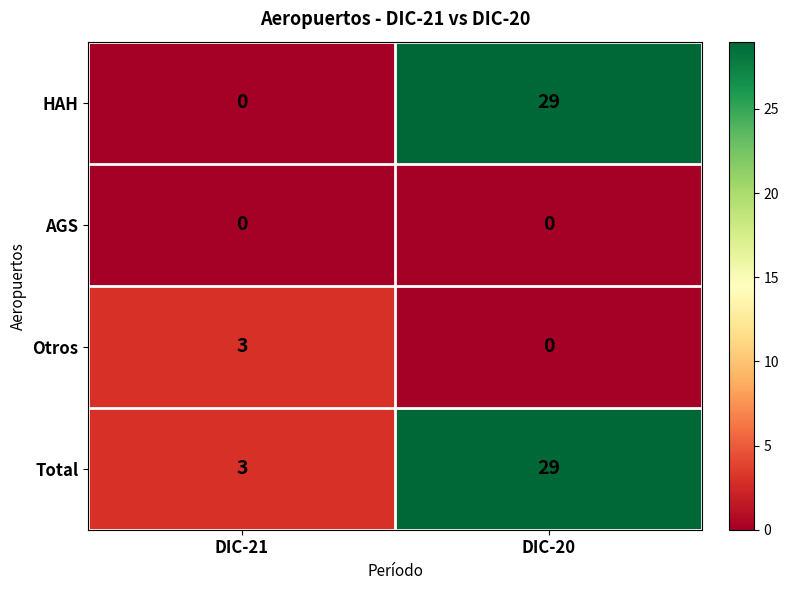

List the labels in order of Total value, largest first.

DIC-20, DIC-21